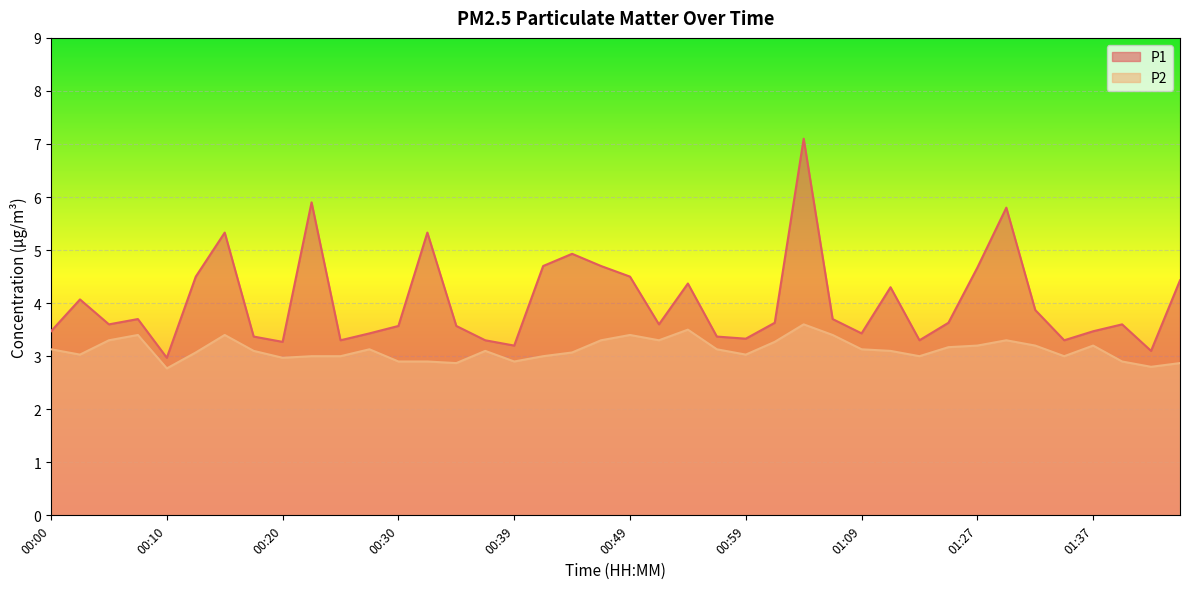

Which has a higher value, 00:49 or 00:05?

00:49